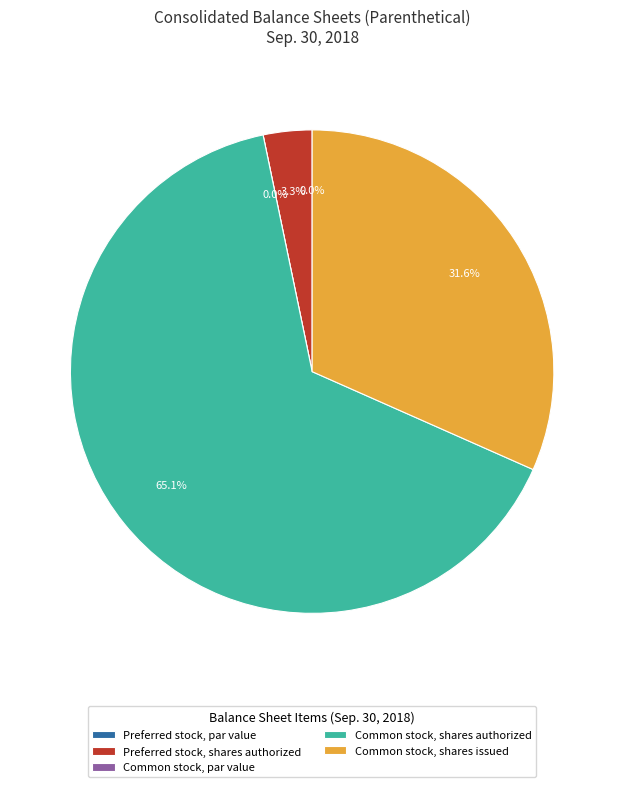

How many segments does this pie chart have?

5